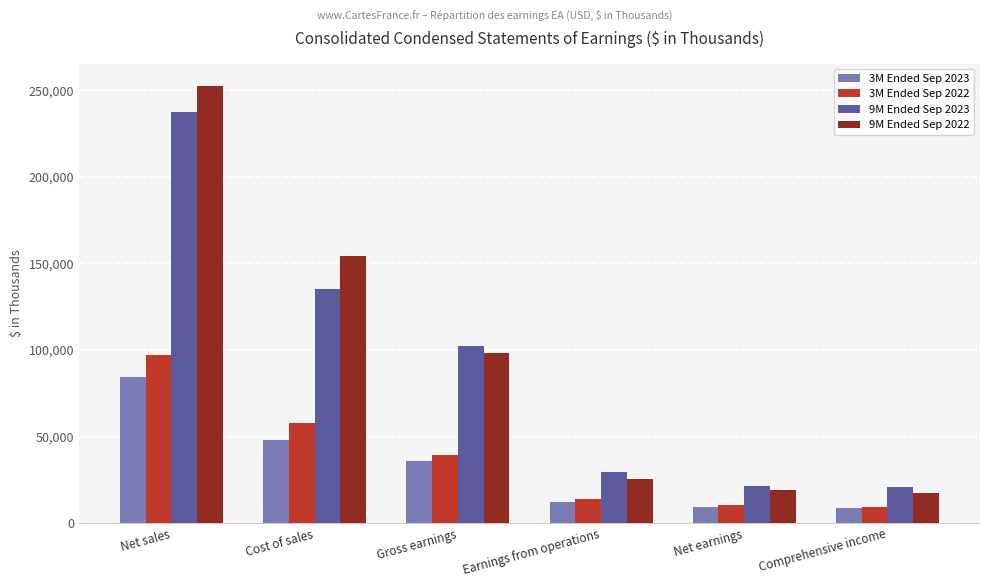

The 9M Ended Sep 2023 series shows 102322 at Gross earnings. True or false?

True